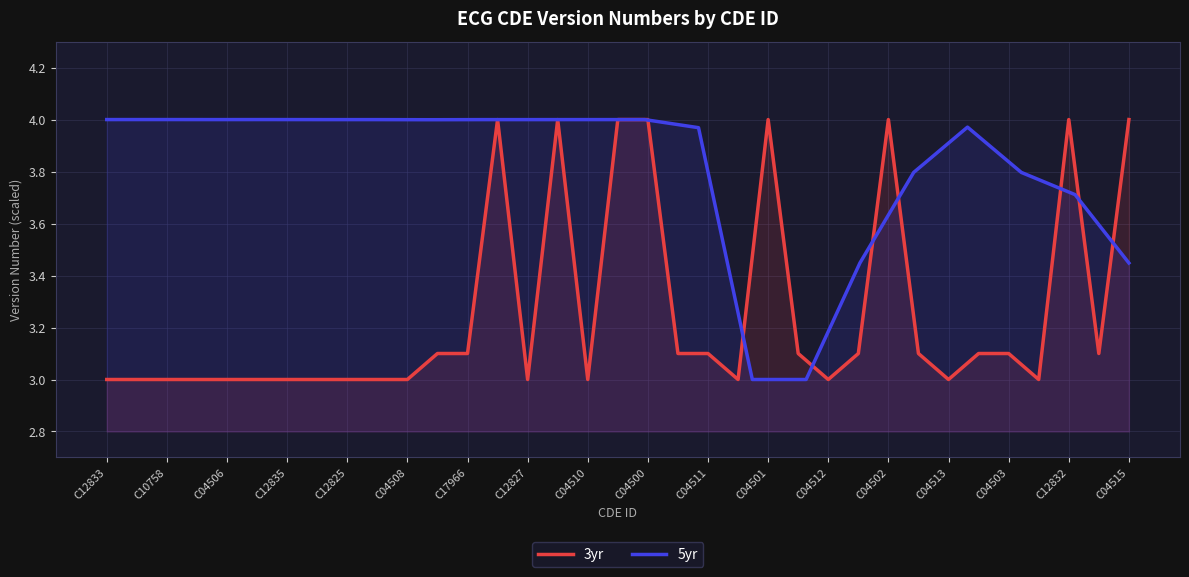

True or false: 3yr has a value of 4.0 at C04500.

True